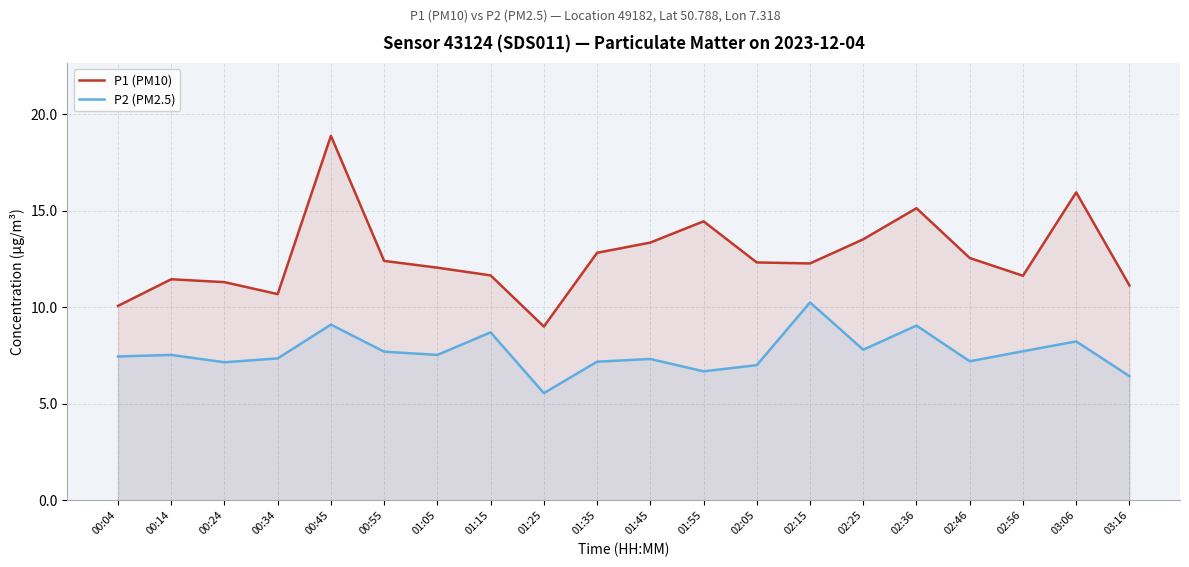

Count the number of categories in the chart.

20